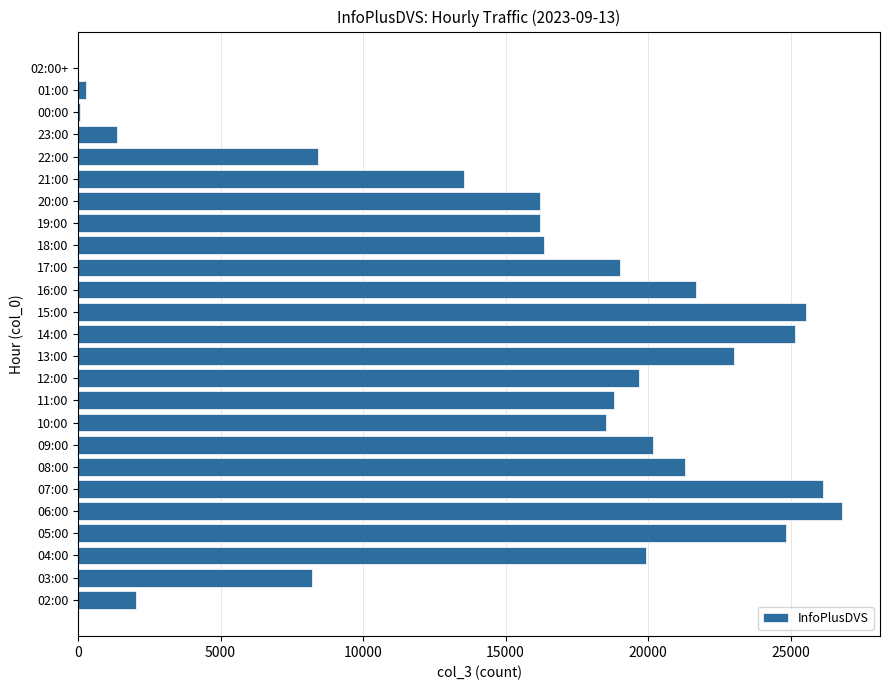

What is the sum of all values?

393214